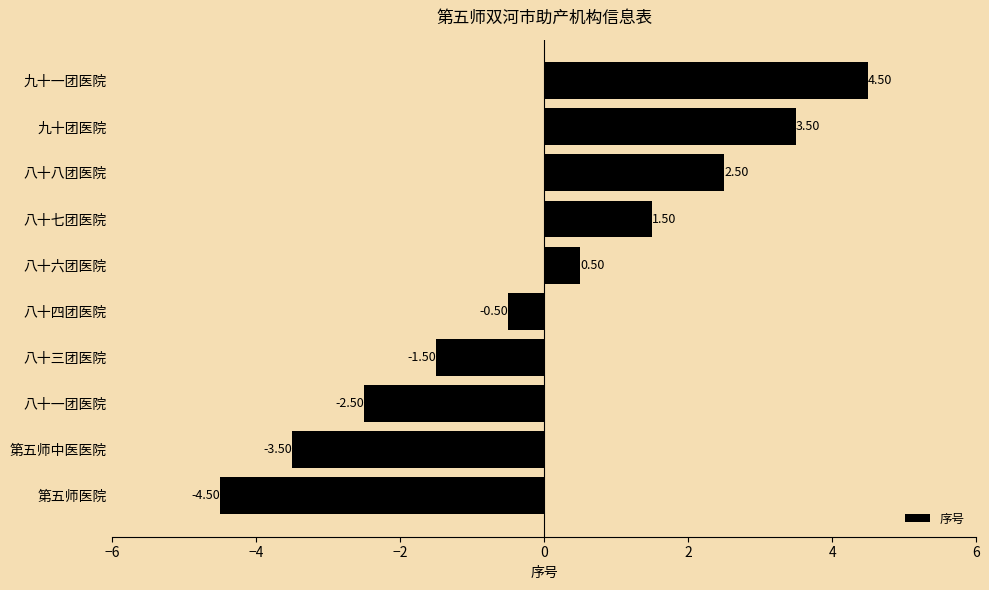

Approximately how many times larger is the value at 八十八团医院 compared to 八十七团医院?

1.7